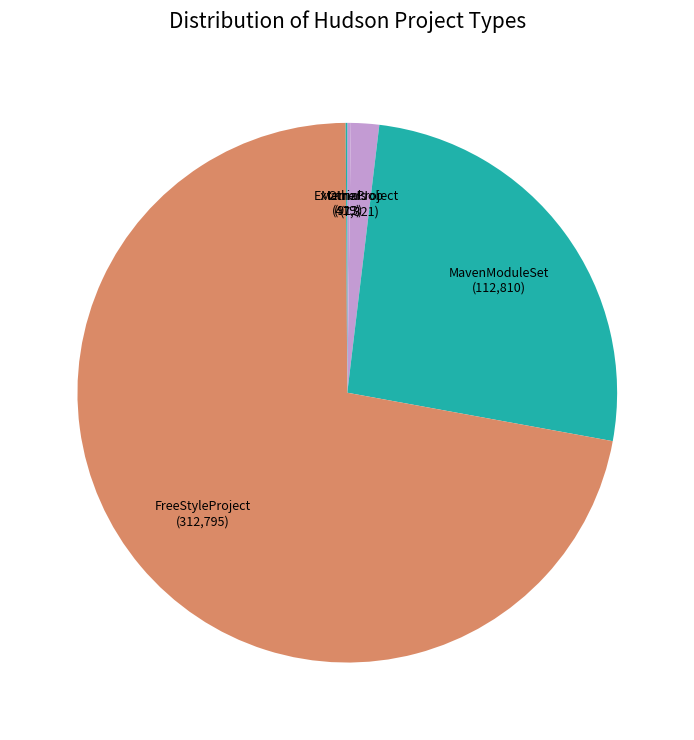

Is there a majority slice in this chart?

Yes